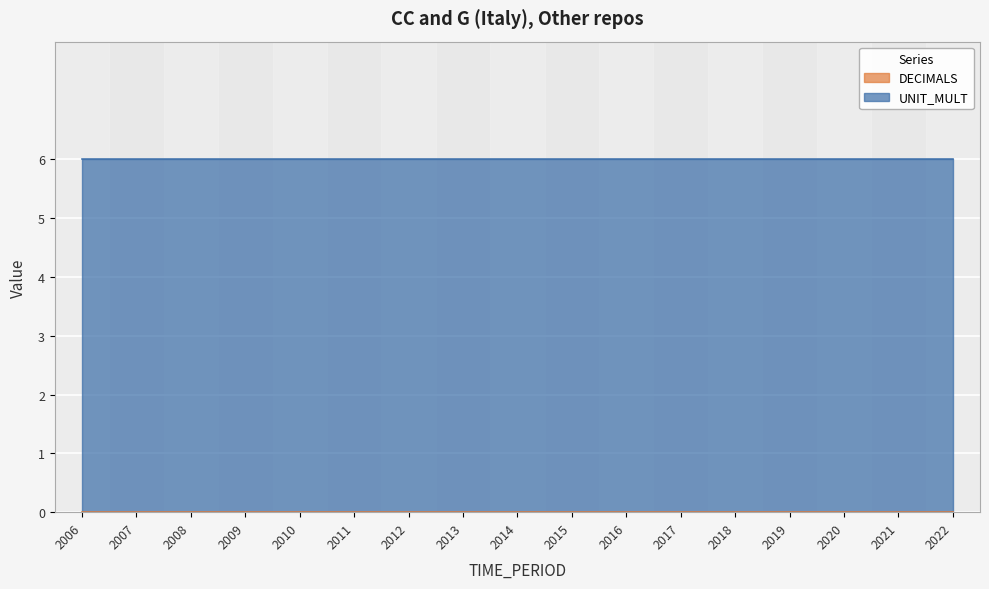

Reading right to left, what are all the values shown in this chart?

DECIMALS: 2022=0	2021=0	2020=0	2019=0	2018=0	2017=0	2016=0	2015=0	2014=0	2013=0	2012=0	2011=0	2010=0	2009=0	2008=0	2007=0	2006=0
UNIT_MULT: 2022=6	2021=6	2020=6	2019=6	2018=6	2017=6	2016=6	2015=6	2014=6	2013=6	2012=6	2011=6	2010=6	2009=6	2008=6	2007=6	2006=6